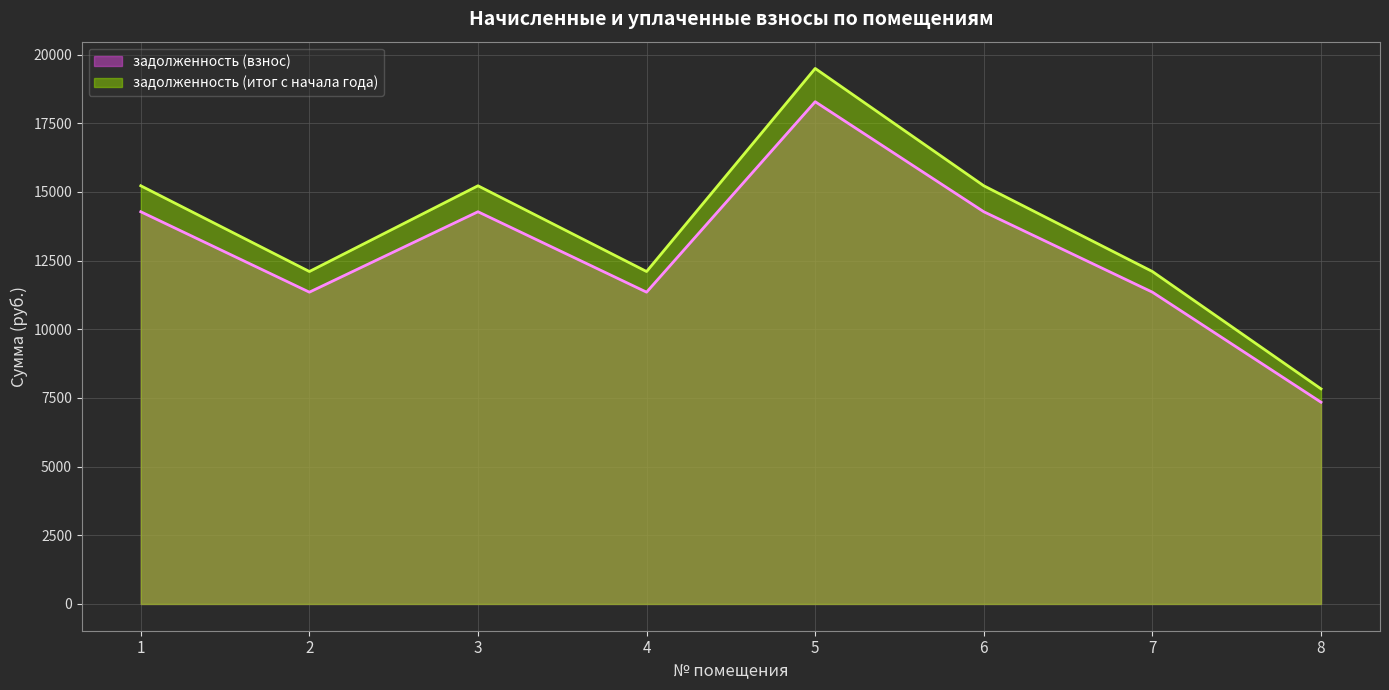

What is the value of the задолженность (взнос) point at the 4th from the left?

11350.6